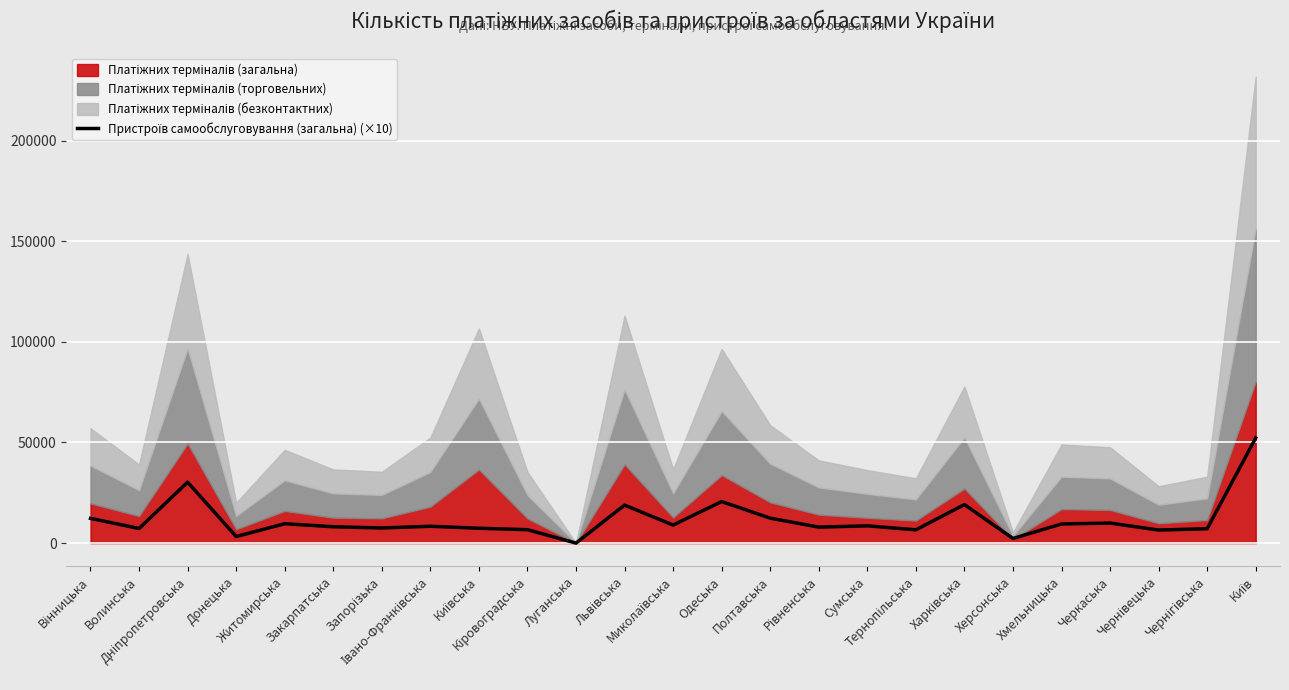

What is the sum of all values?

291640